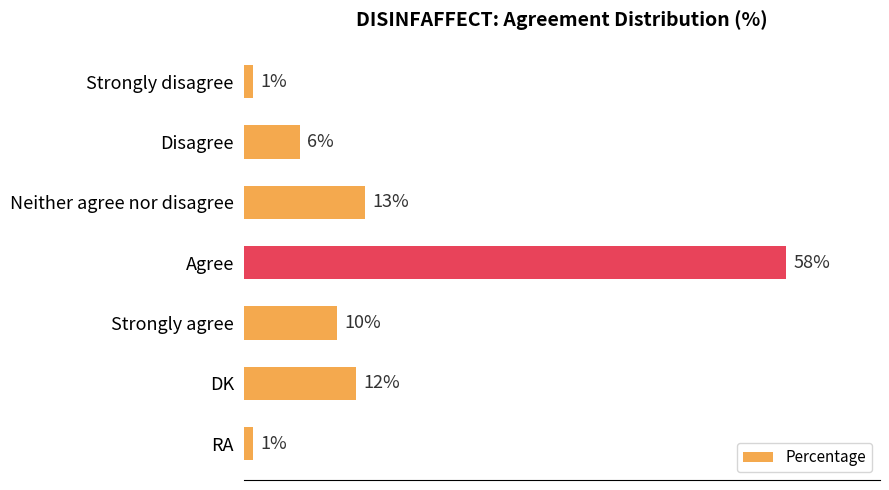

Between RA and Strongly agree, which is larger?

Strongly agree